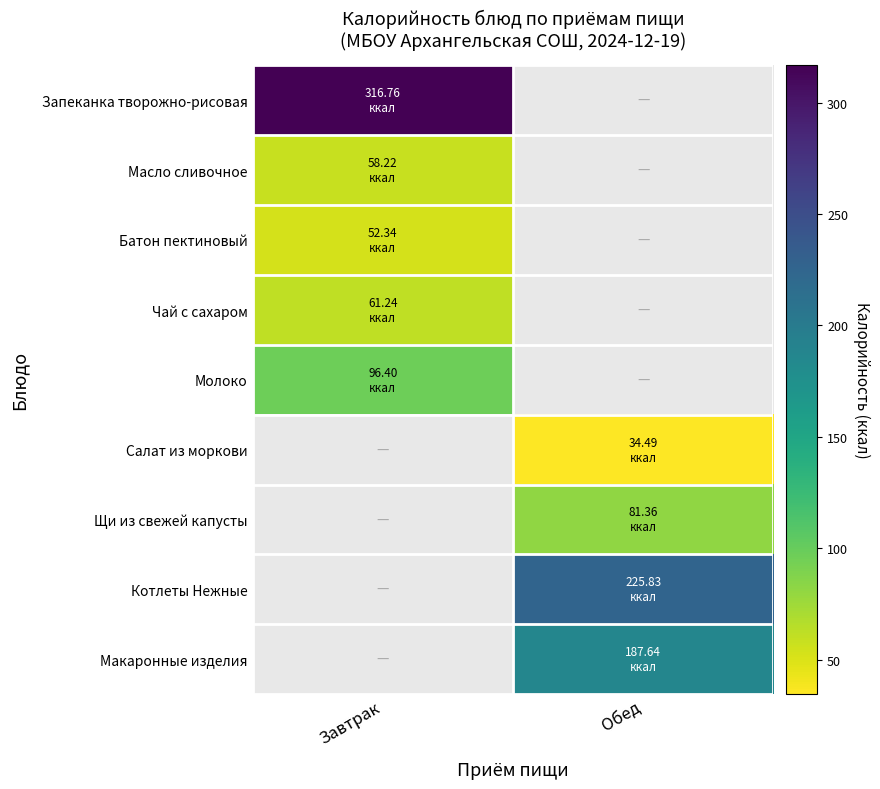

What is the difference between the highest and lowest values at Завтрак?

316.8